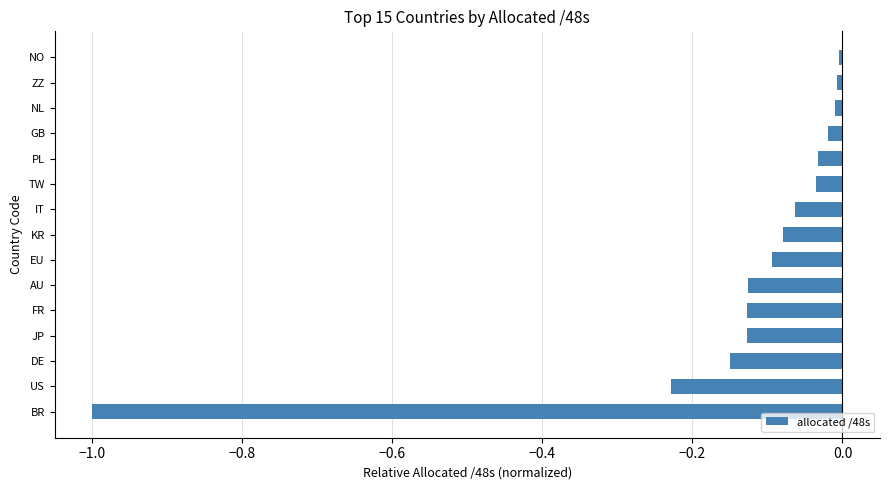

What is the sum of all values?

-2.1